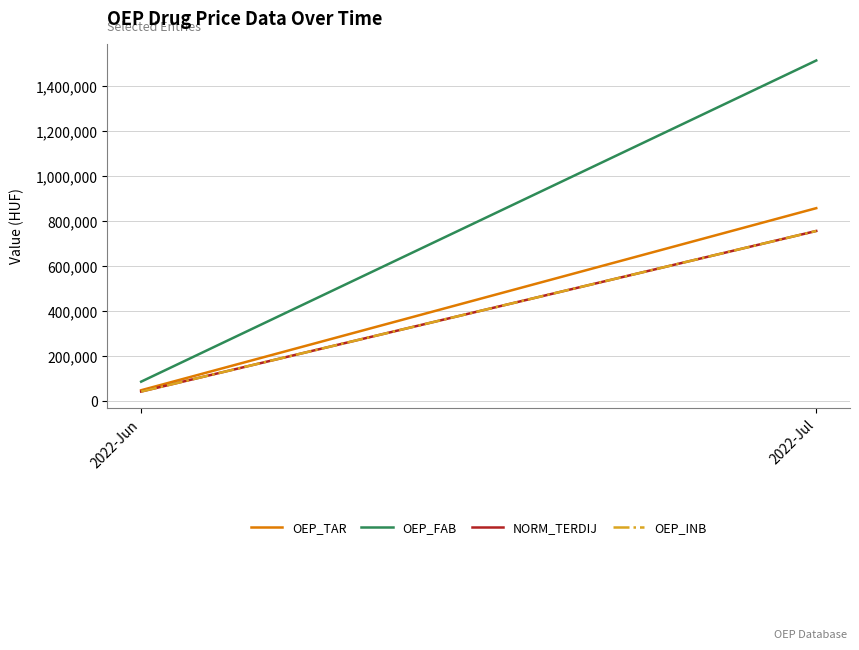

At which label is OEP_INB closest to 400397?

2022-Jun